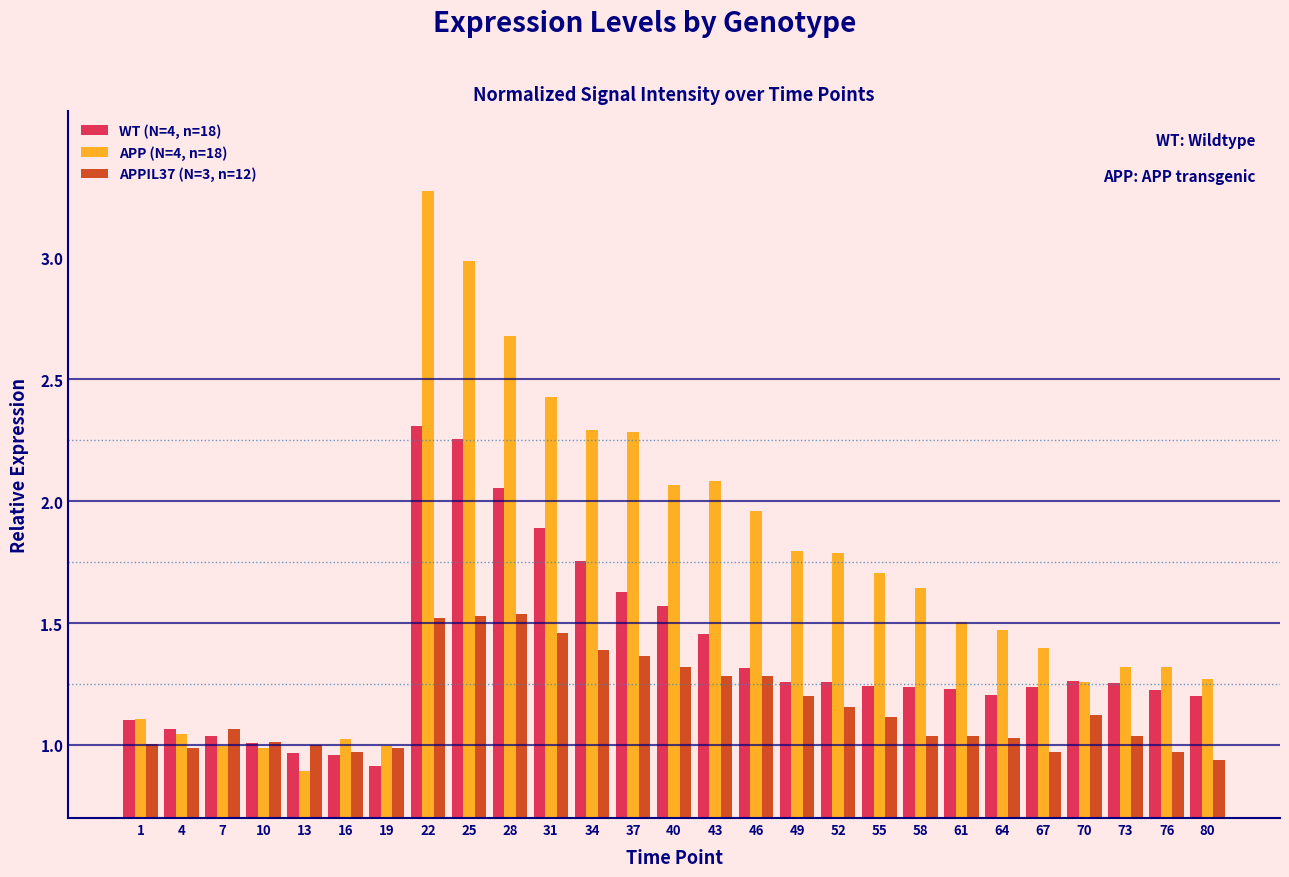

What is the highest value of the APP (N=4, n=18) series?

3.3